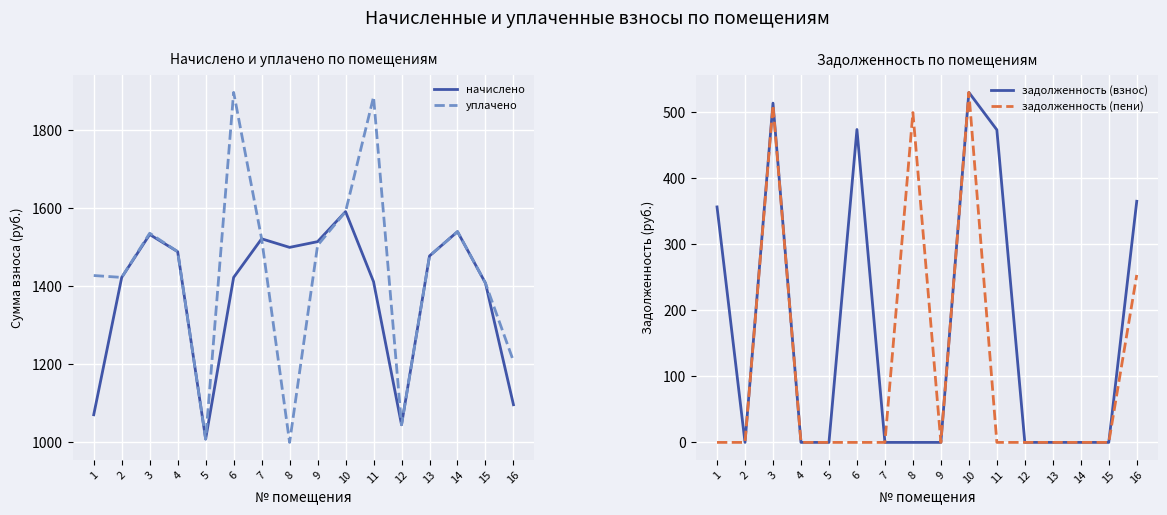

The value of задолженность (взнос) at 11 is 473.6. True or false?

True